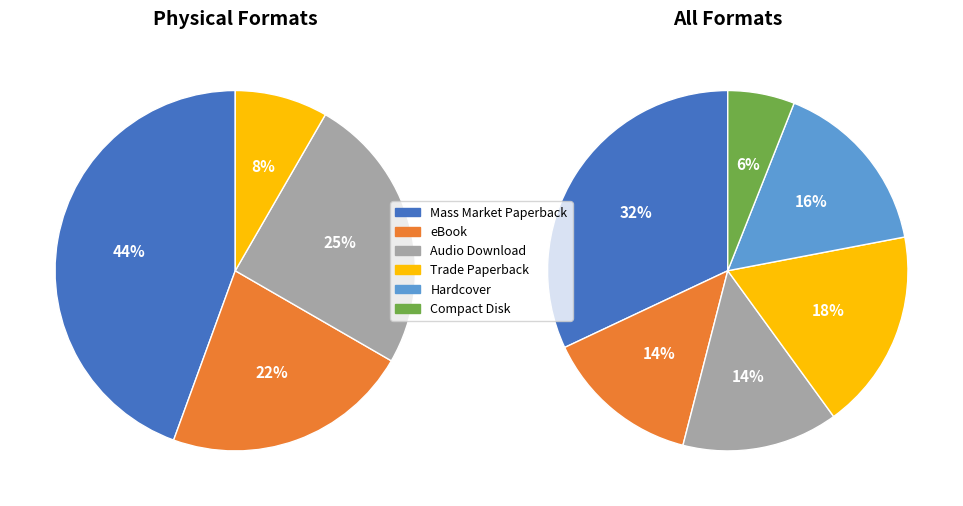

What percentage is NOT represented by Trade Paperback?

82.0%